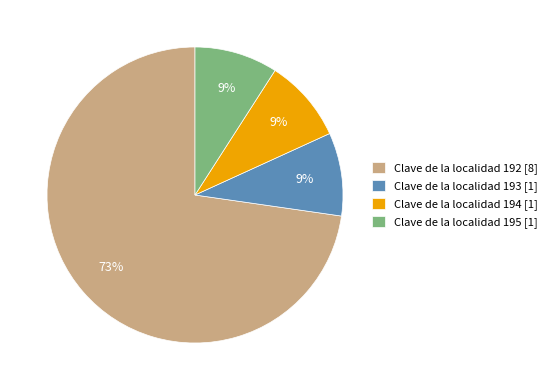

How many segments does this pie chart have?

4